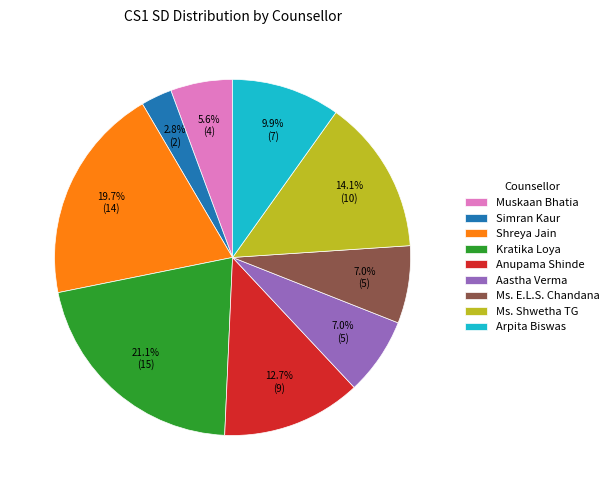

What percentage is NOT represented by Simran Kaur?

97.2%